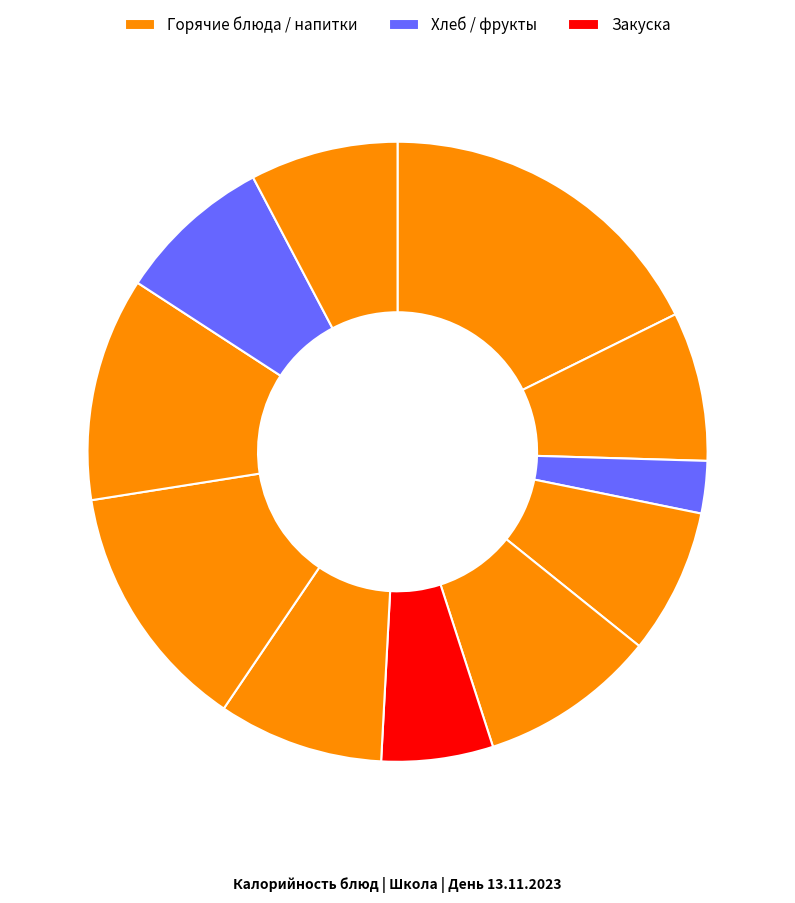

Rank the categories by value from lowest to highest.

хлеб ржаной (завтрак), салат из моркови и яблок, бутерброд с маслом, компот из кураги+ вит"С", какао с молоком, хлеб ржаной (обед), щи из свежей капусты с мясом и сметаной, яблоко, пюре картофельное, печень тушеная с овощами, суфле творожное с соусом из свежих ягод